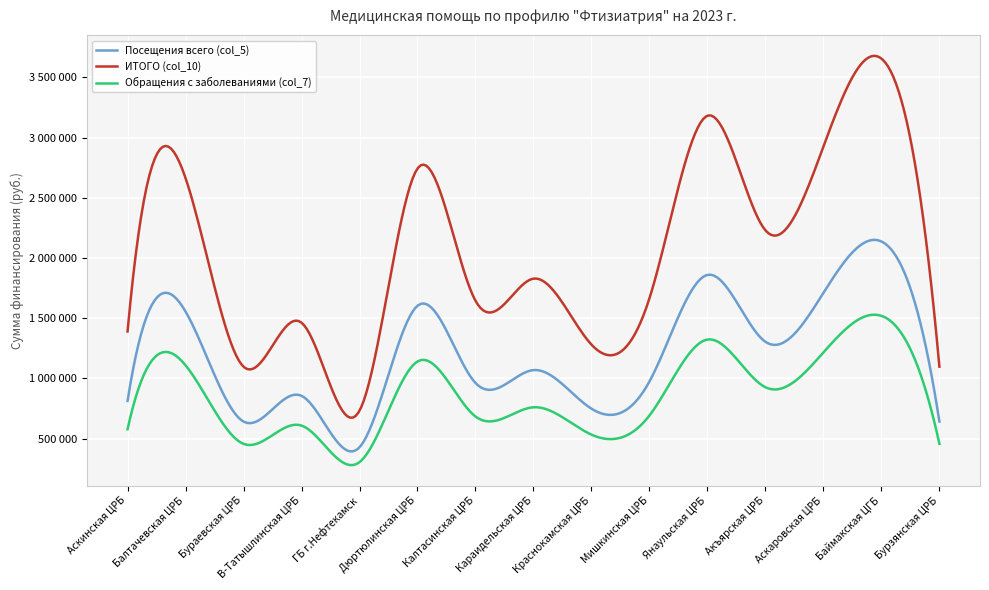

Is this an area chart (filled region under the line)?

No